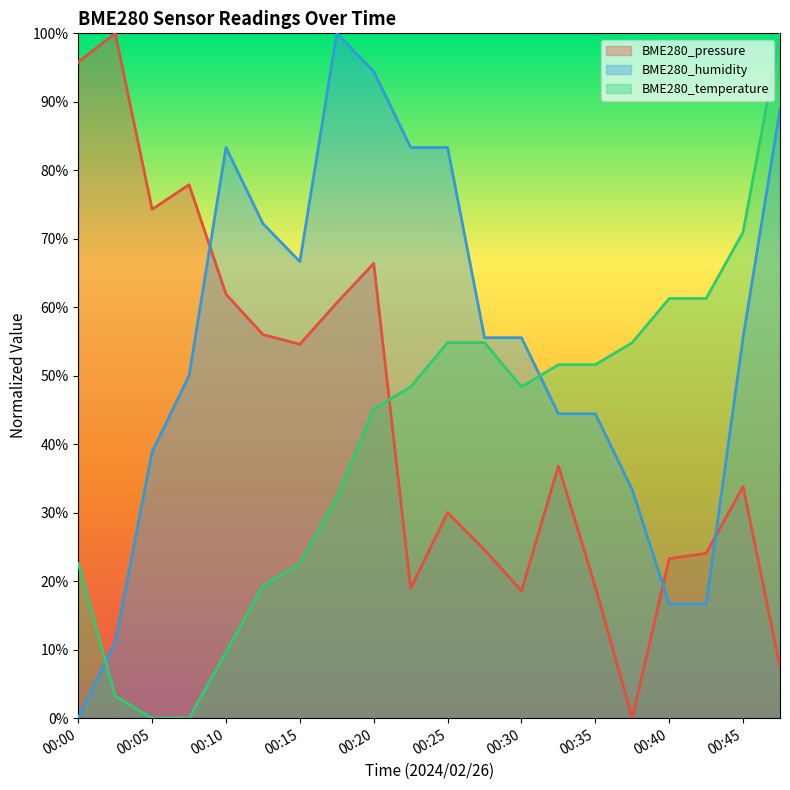

List the series in order of their peak value, highest first.

BME280_pressure, BME280_temperature, BME280_humidity